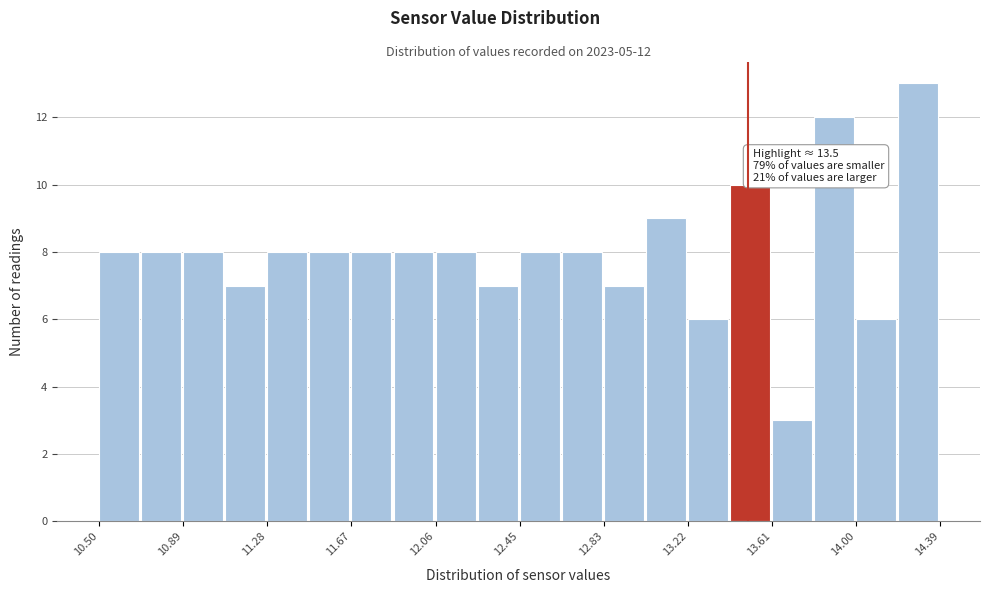

Read against the x-axis, roughly where is the centre of the tallest bar?

14.30